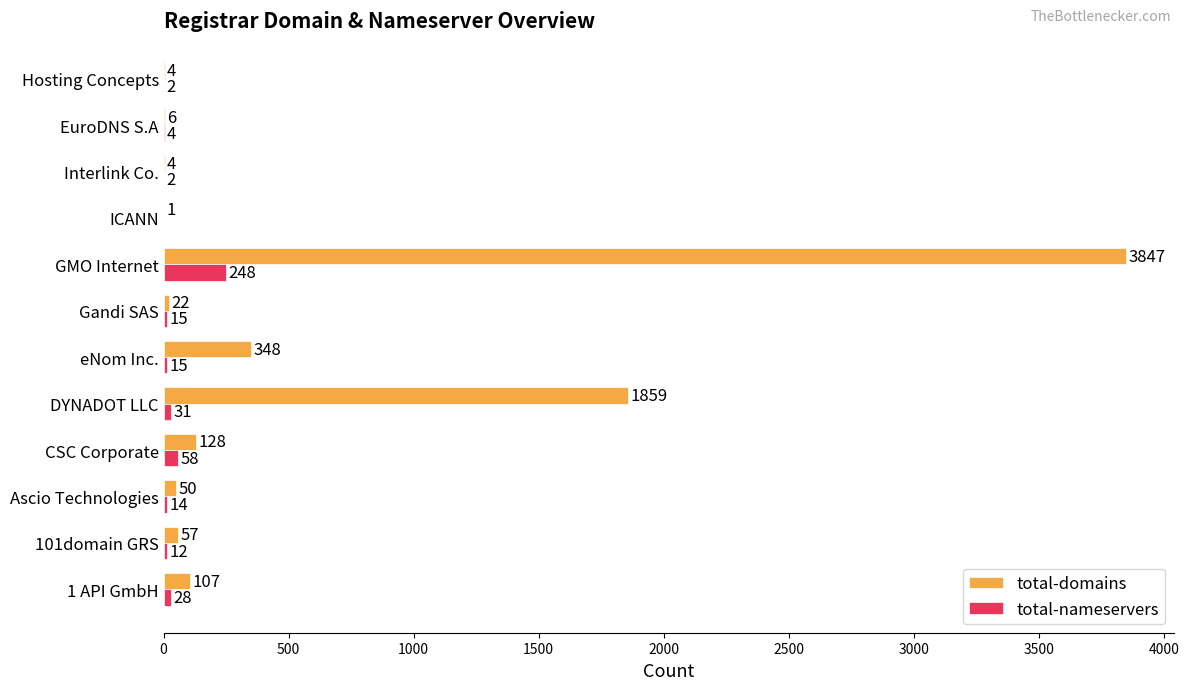

The total-domains series shows 3847 at GMO Internet. True or false?

True